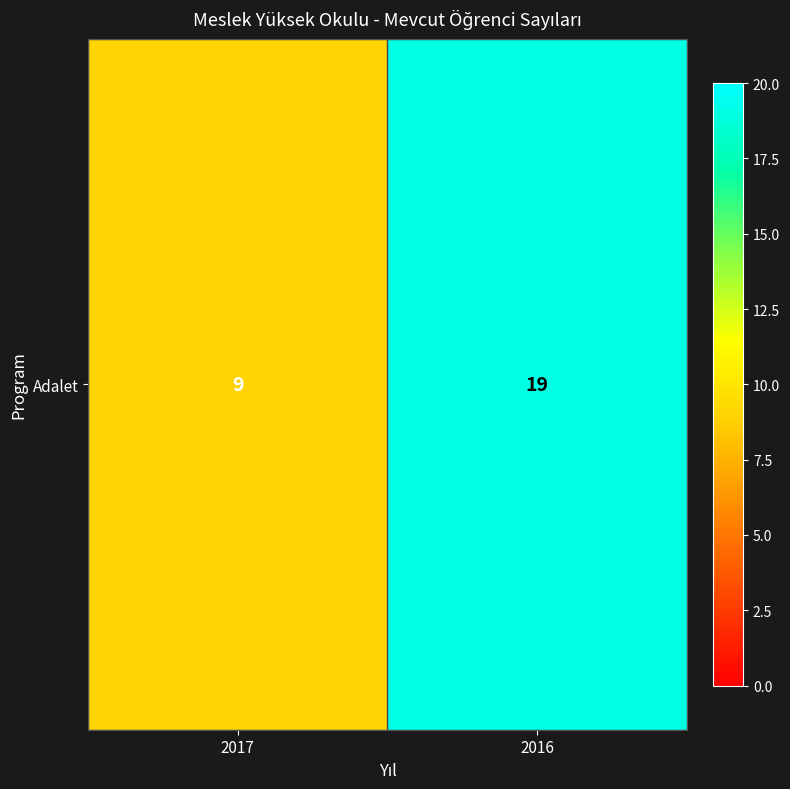

Reading left to right, extract all data points from this chart.

9	19